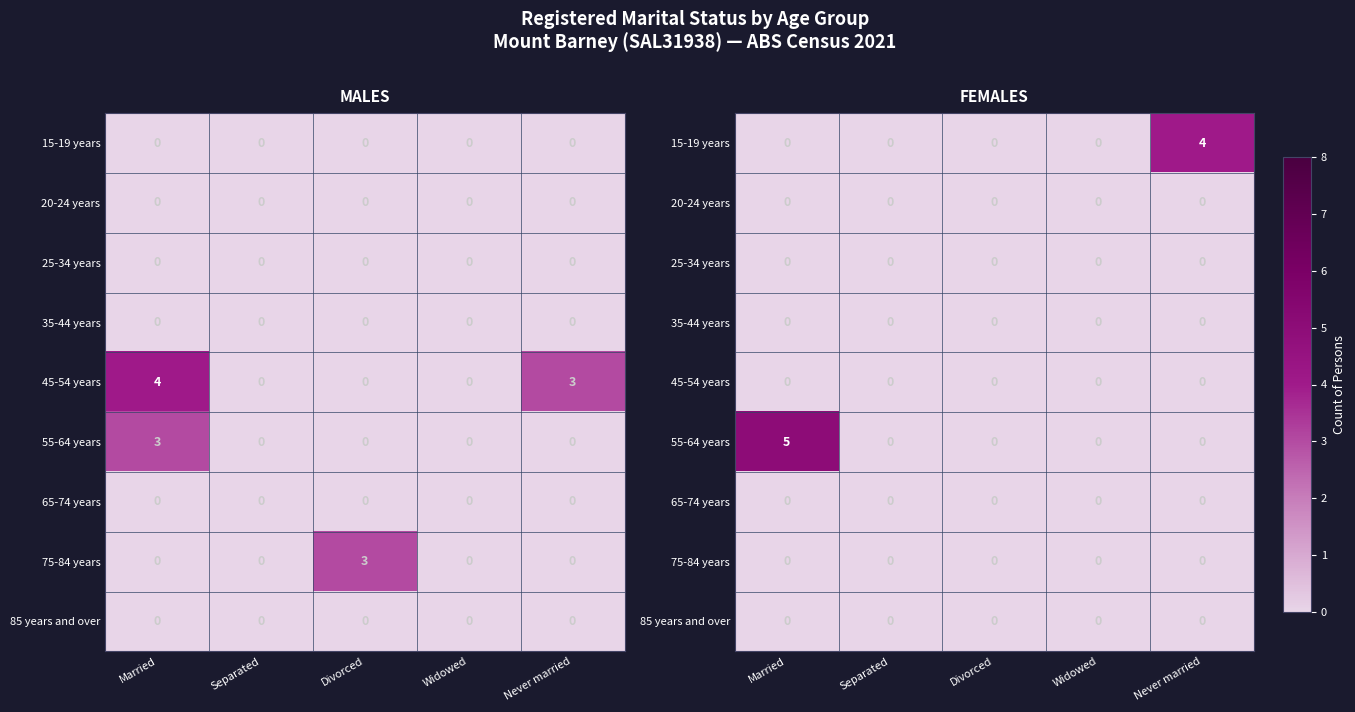

The 75-84 years series shows 0 at Married. True or false?

True